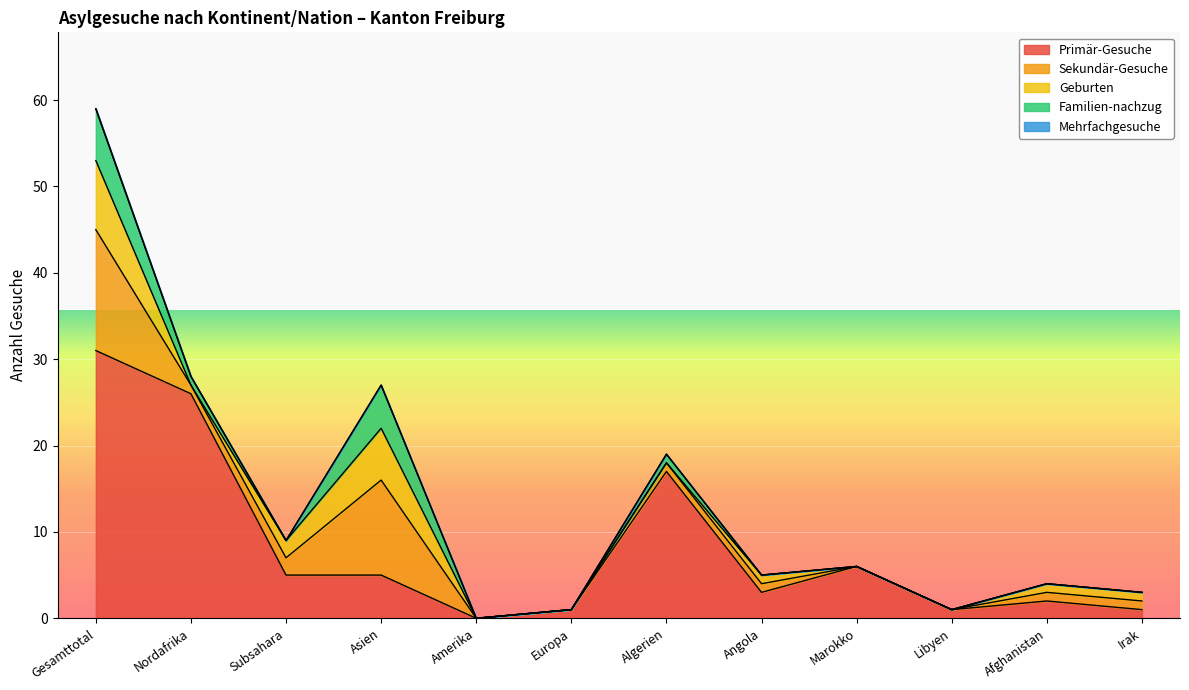

What is the difference between the second highest and second lowest values in the Sekundär-Gesuche series?

11